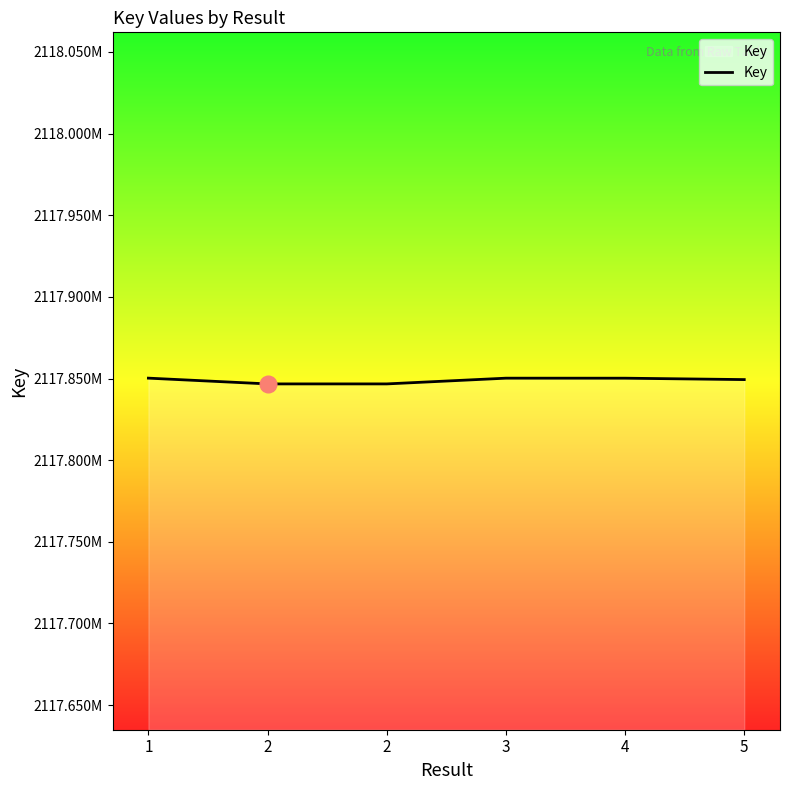

Rank the categories by value from lowest to highest.

2, 2, 5, 4, 3, 1